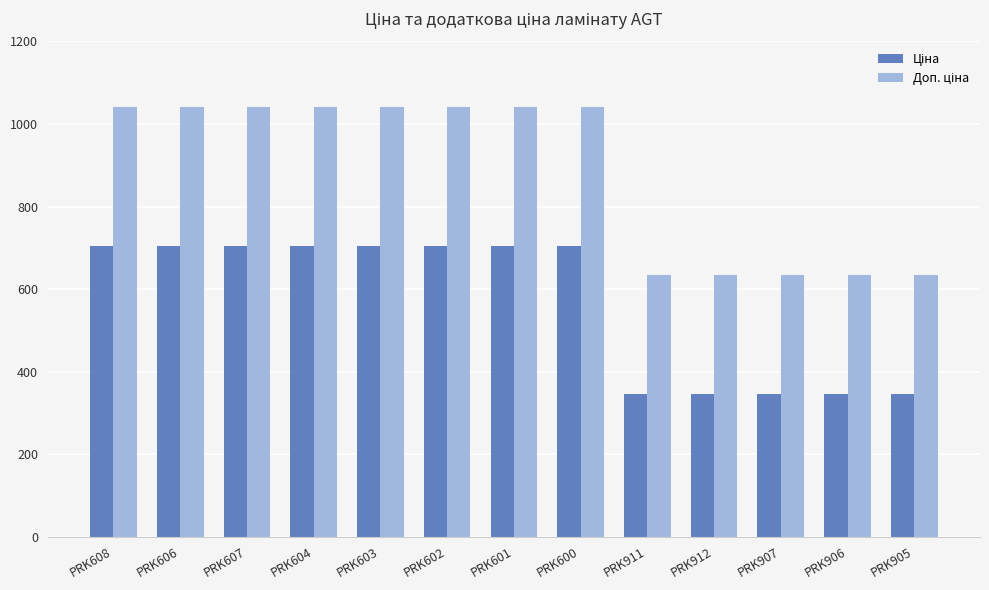

What is the total value across all series at PRK912?

979.6